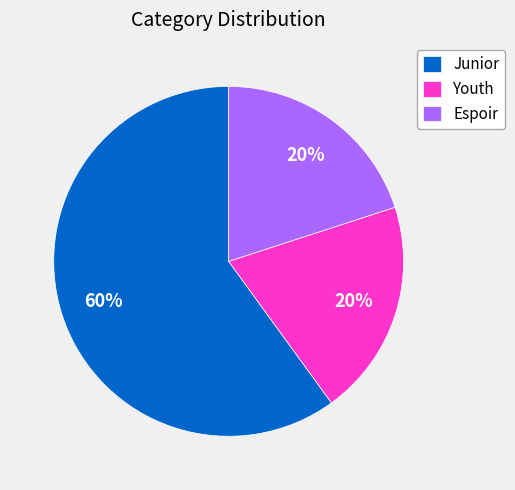

Which has a higher value, Junior or Espoir?

Junior